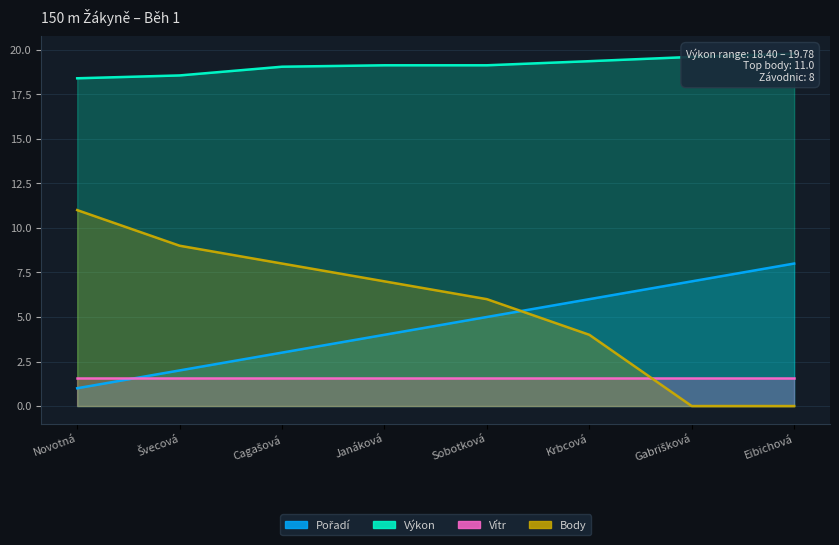

What is the approximate value of Pořadí at Cagašová?

3.0